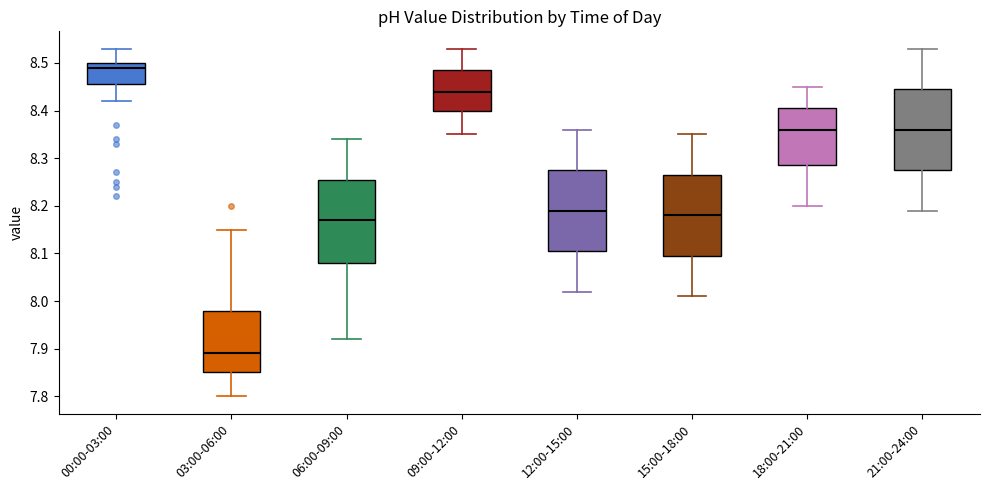

Where is the upper edge of the box for 03:00-06:00 on the y-axis? The values are not printed on the chart, so give them approximately, as read against the axis.

7.98